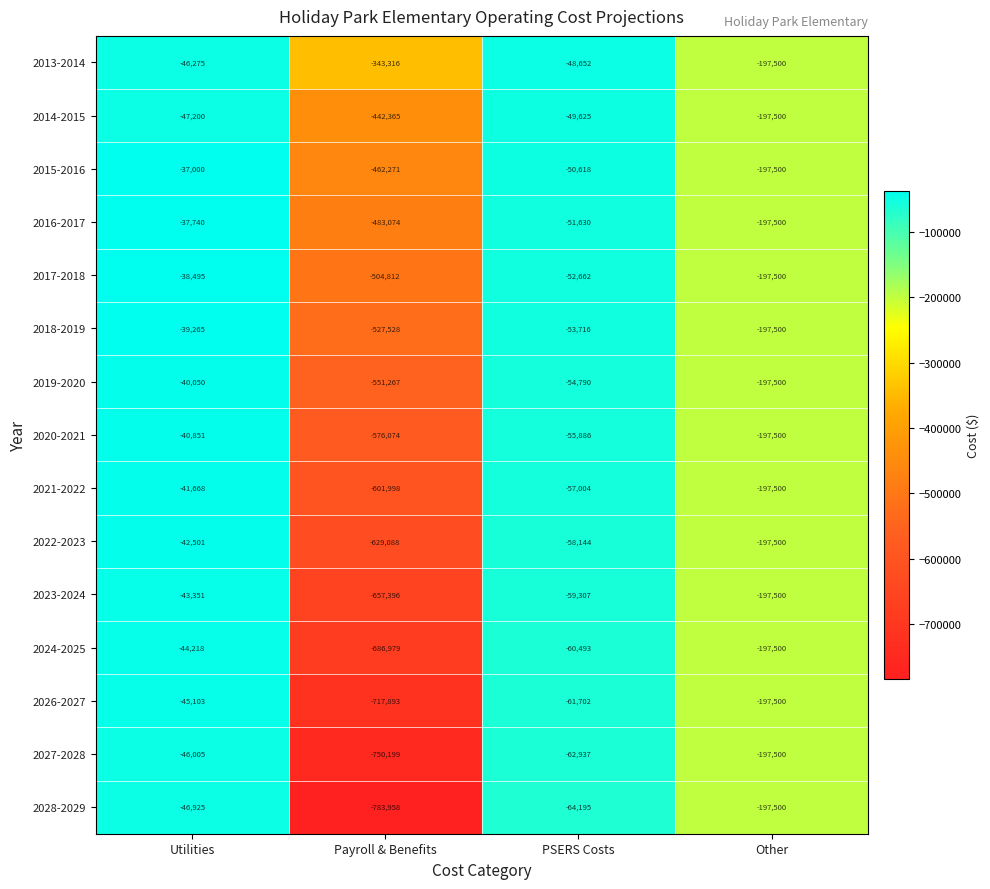

Which series has the widest spread of values?

2028-2029